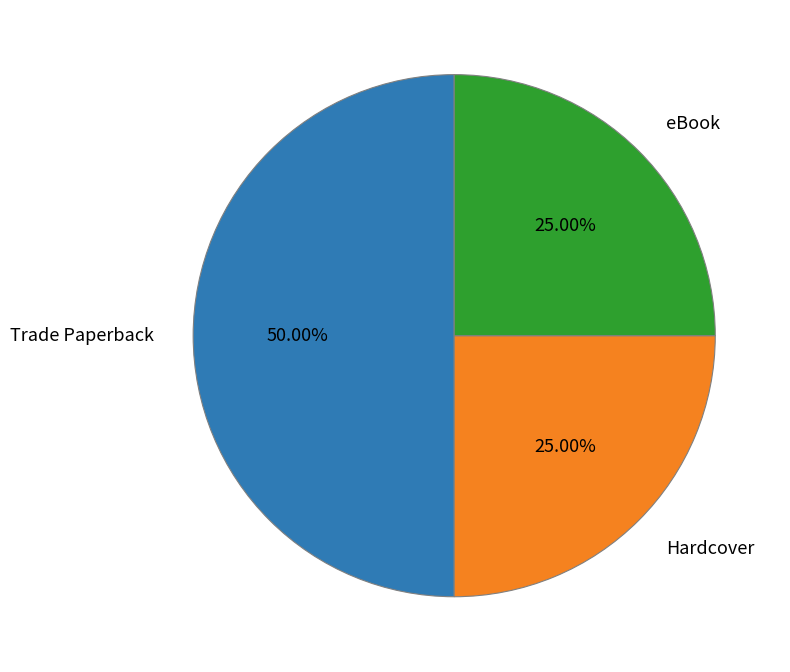

What is the largest slice in the pie chart?

Trade Paperback